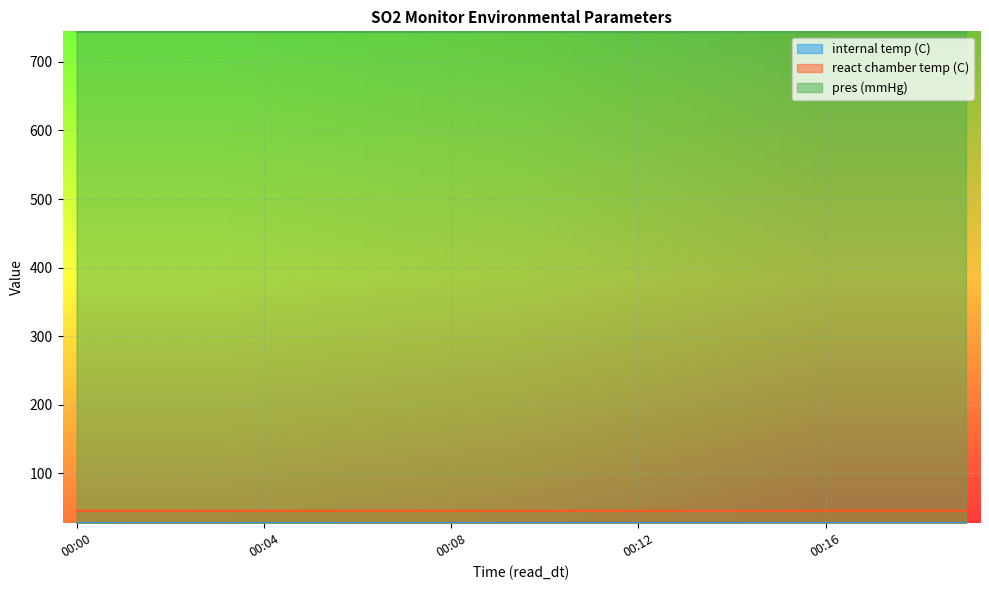

Rank the categories by react chamber temp (C) value from highest to lowest.

00:00, 00:01, 00:02, 00:04, 00:06, 00:07, 00:08, 00:11, 00:14, 00:16, 00:17, 00:18, 00:03, 00:05, 00:09, 00:10, 00:12, 00:13, 00:15, 00:19